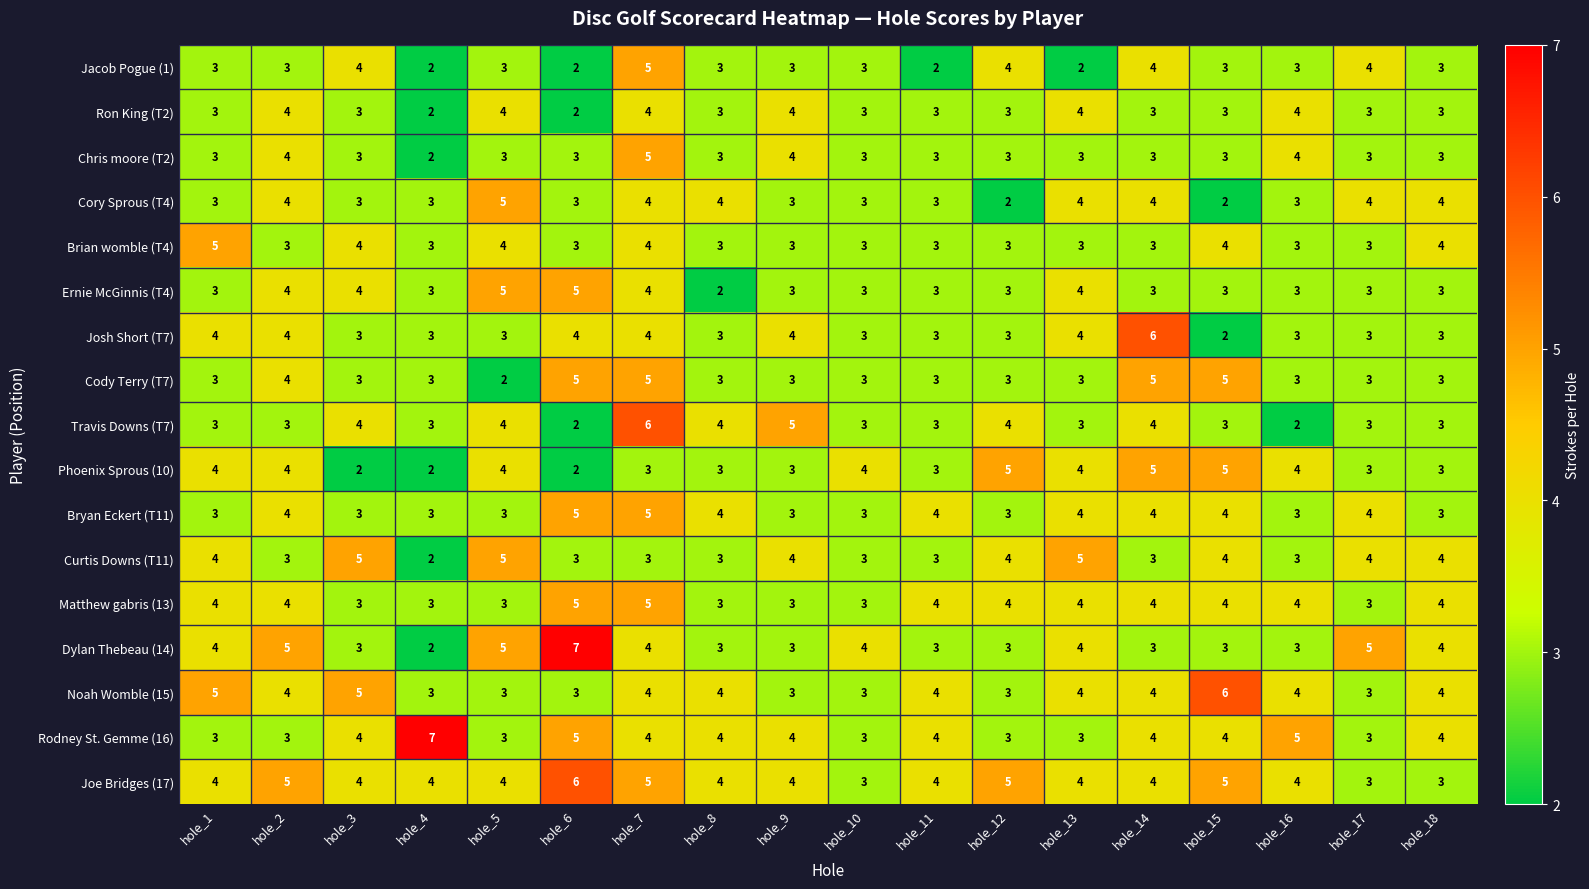

True or false: Noah Womble (15) has a value of 7 at hole_18.

False